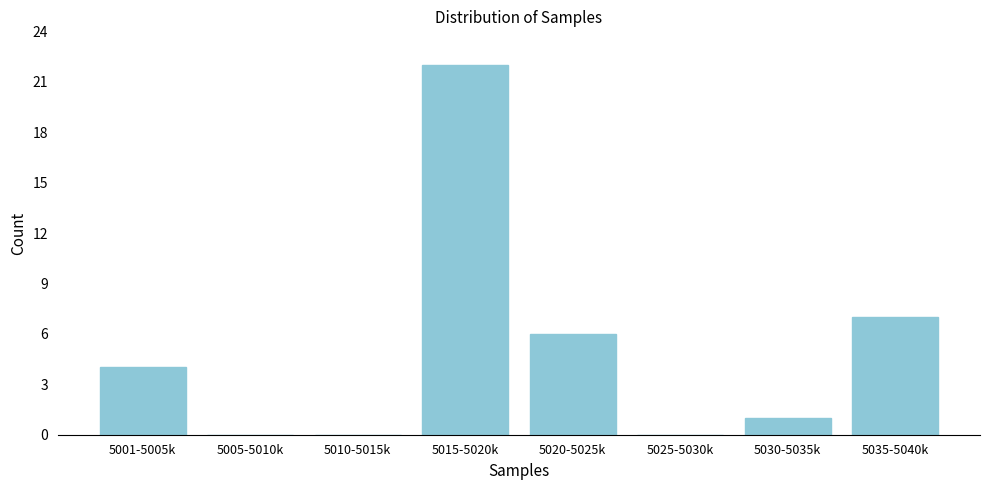

Reading left to right, list all the values displayed in this chart.

5001-5005k=4	5005-5010k=0	5010-5015k=0	5015-5020k=22	5020-5025k=6	5025-5030k=0	5030-5035k=1	5035-5040k=7